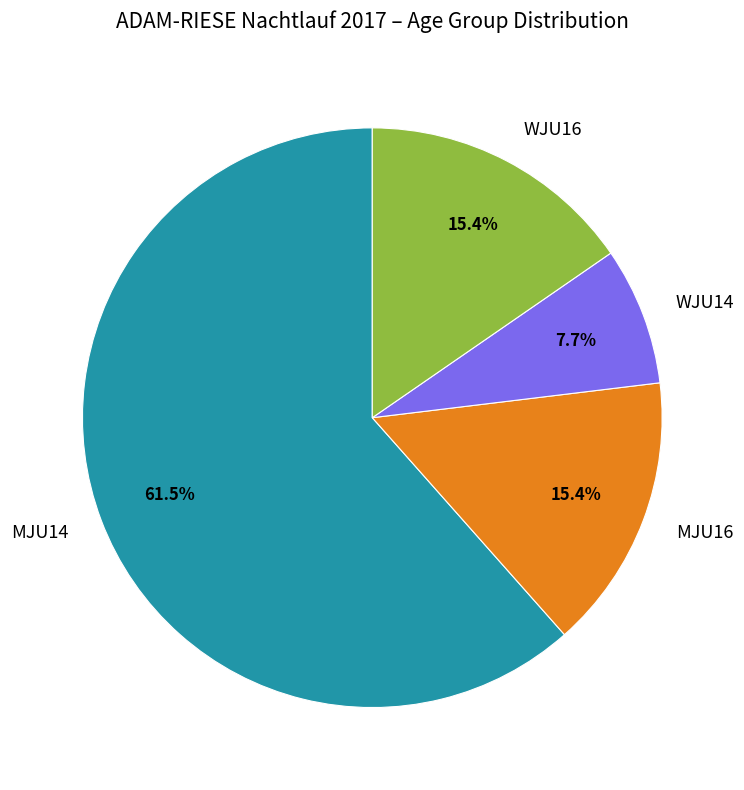

Which has a higher value, WJU14 or WJU16?

WJU16